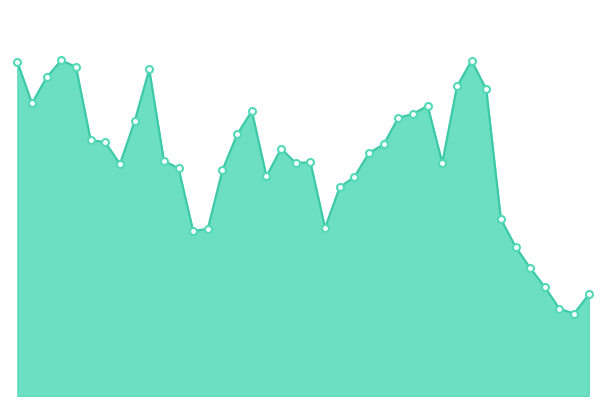

How many points are lower than both their immediate neighbors (excluding endpoints)?

8